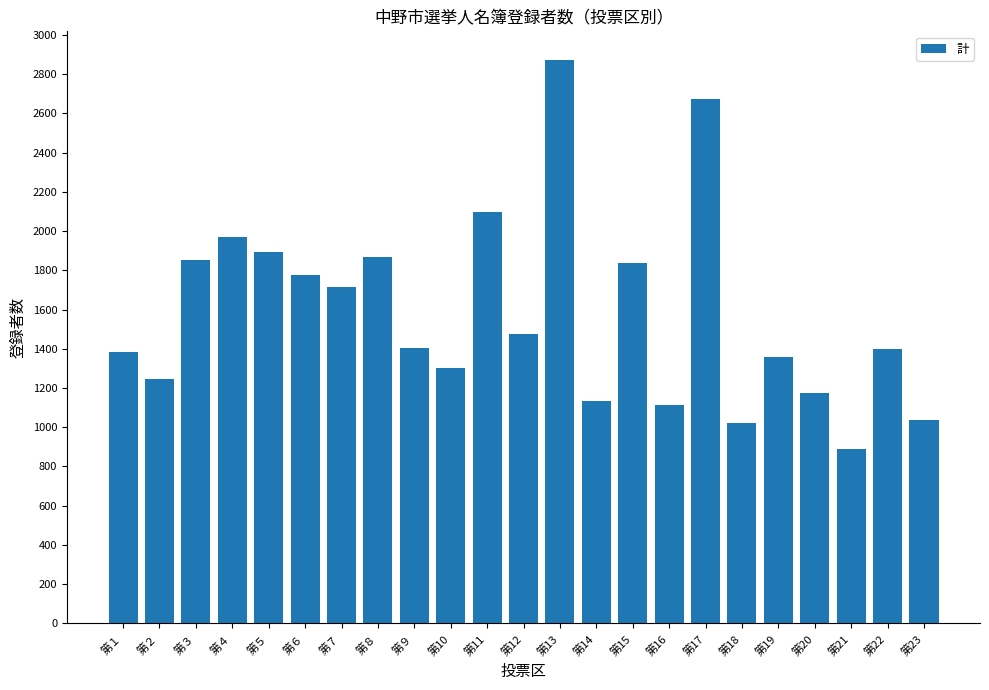

Which has a higher value, 第11 or 第５?

第11